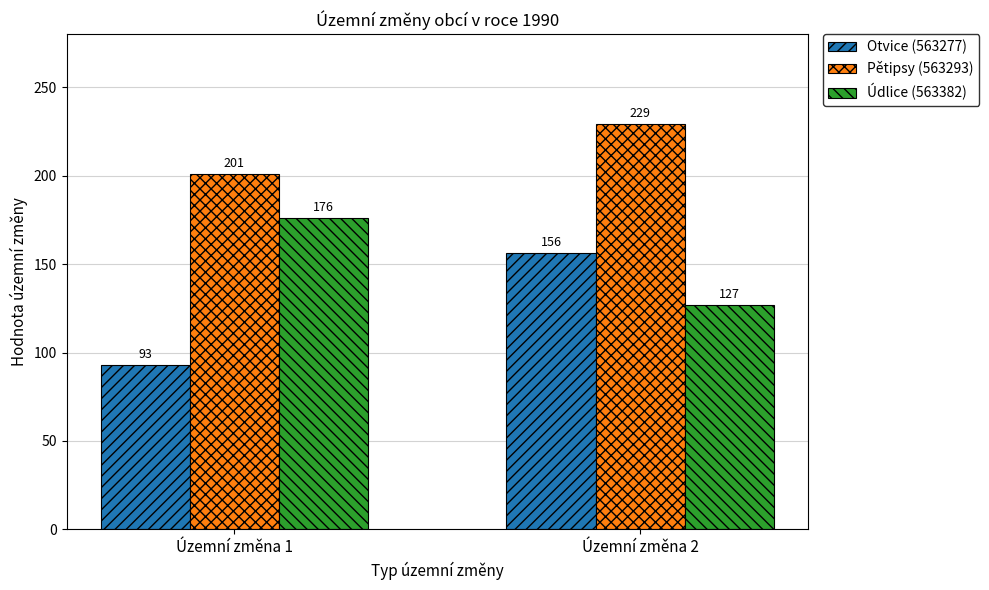

Which label corresponds to the smallest value in the chart?

Územní změna 1